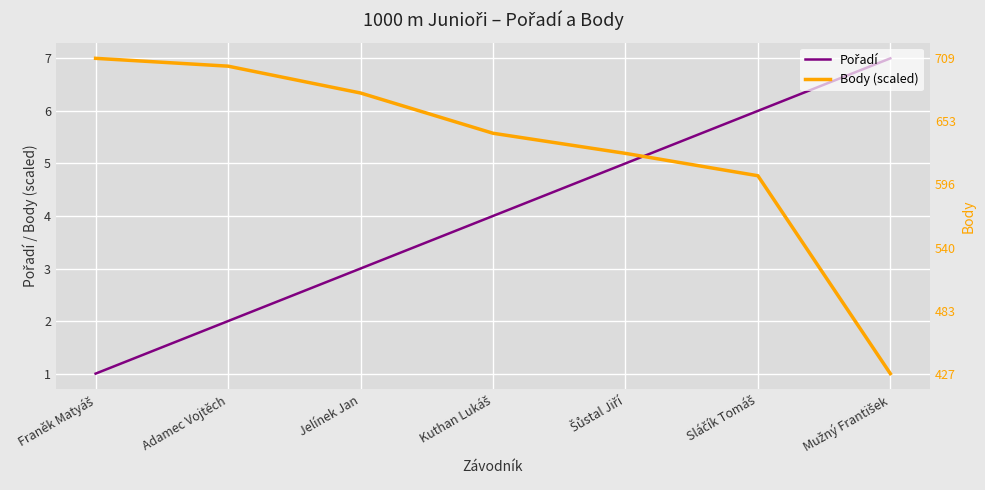

What is the lowest value of the Pořadí series?

1.0